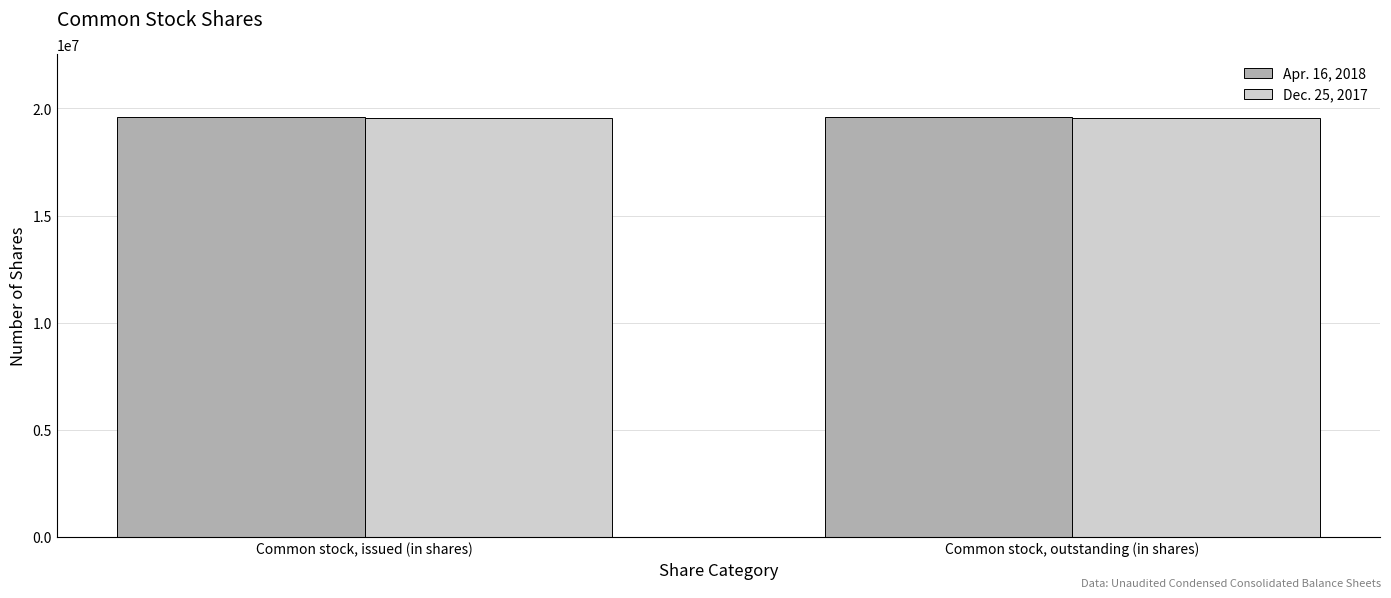

What is the label of the 2nd bar from the right?

Common stock, issued (in shares)